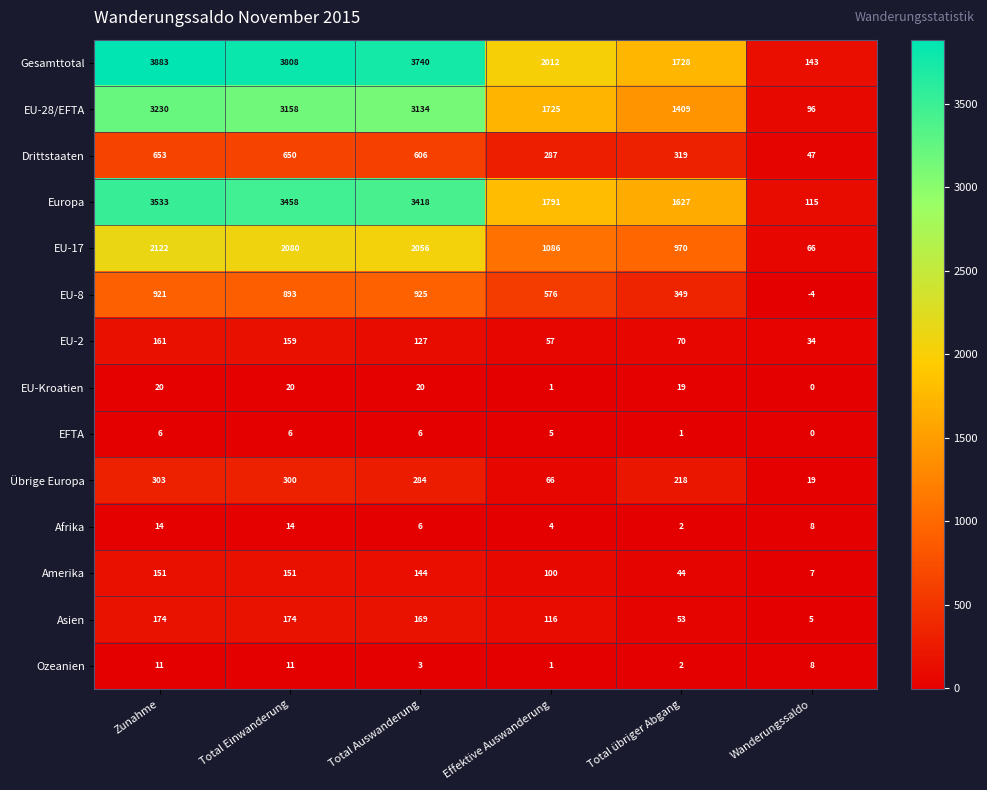

Which series has the largest total across all categories?

Gesamttotal